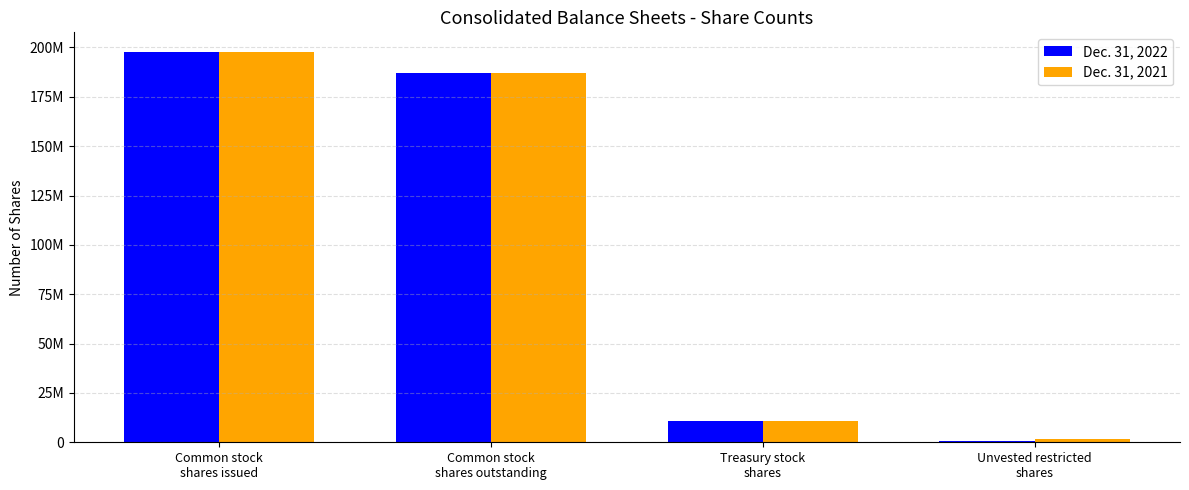

Are the bars horizontal?

No